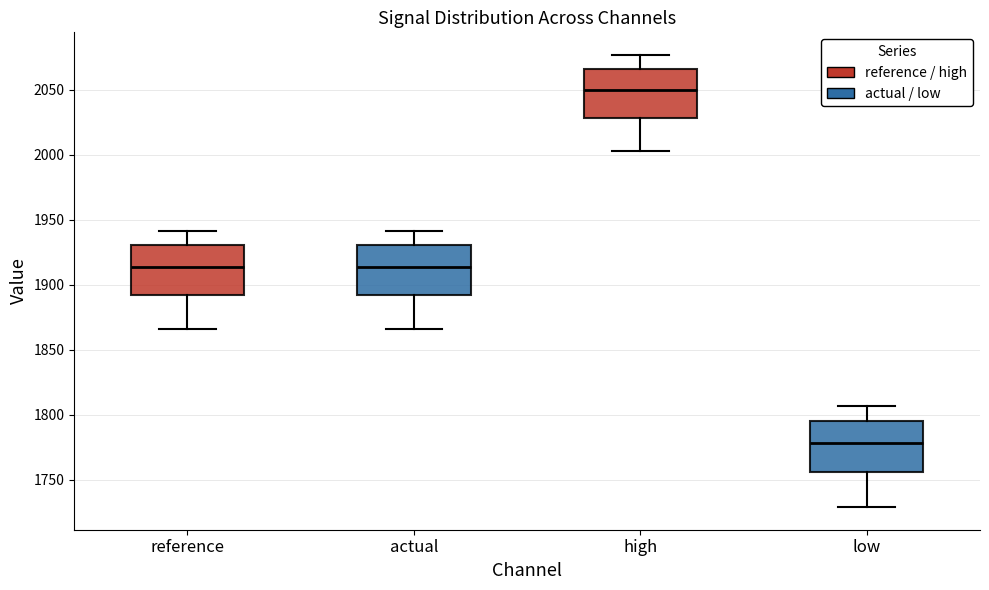

Reading left to right, read every box against the y-axis: the position of its median line, the range the box covers, and the ends of its whiskers. The values are not printed on the chart, so give them approximately, as read against the axis.

reference: median 1915, box 1890 to 1930, whiskers 1865 to 1940
actual: median 1915, box 1890 to 1930, whiskers 1865 to 1940
high: median 2050, box 2030 to 2065, whiskers 2005 to 2075
low: median 1780, box 1755 to 1795, whiskers 1730 to 1805